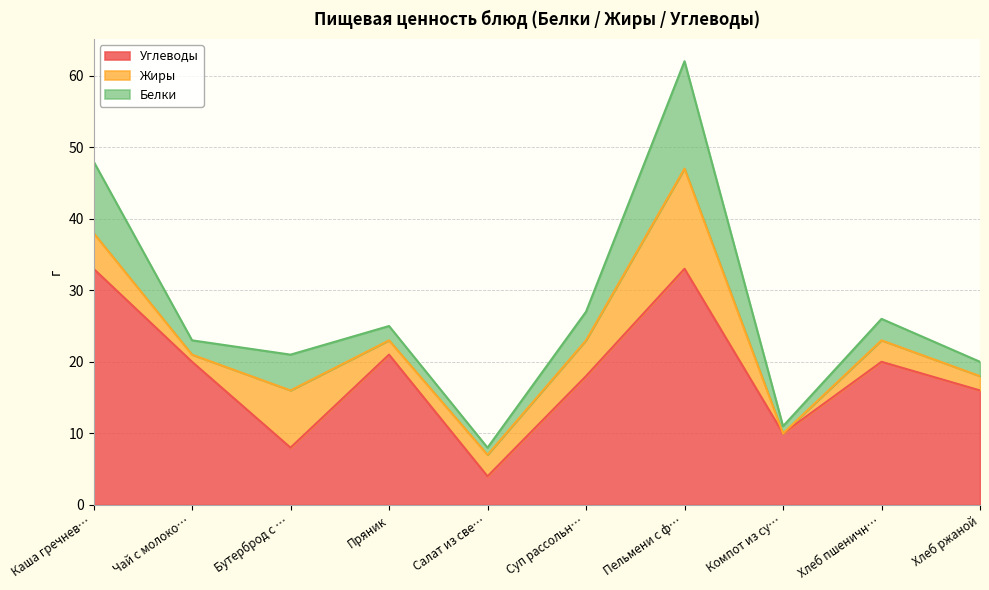

What is the value of the Белки point at the 3rd from the left?

5